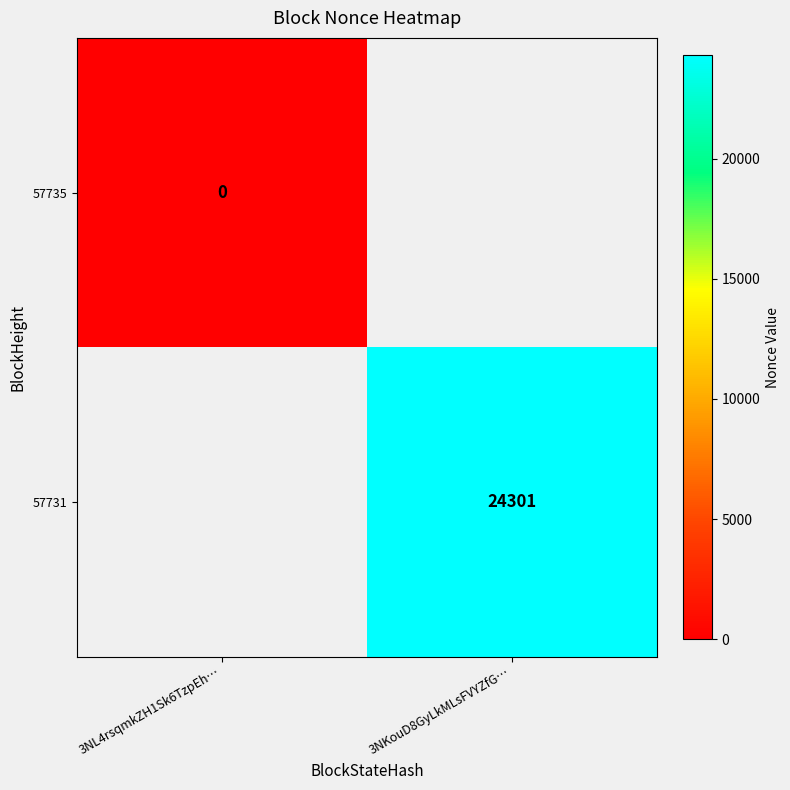

The value of 57731 at 3NKouD8GyLkMLsFVYZfG… is 24301. True or false?

True